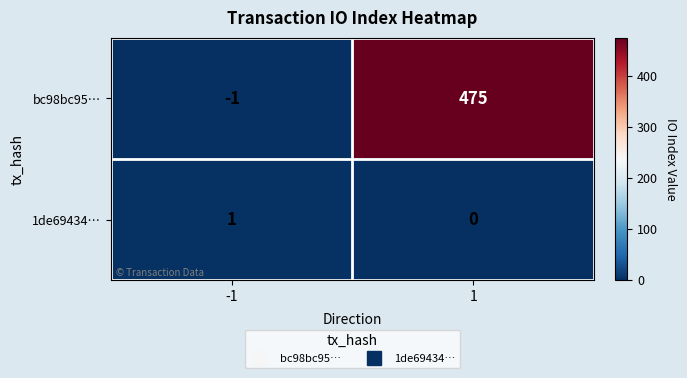

At which category is the sum across all series the highest?

1